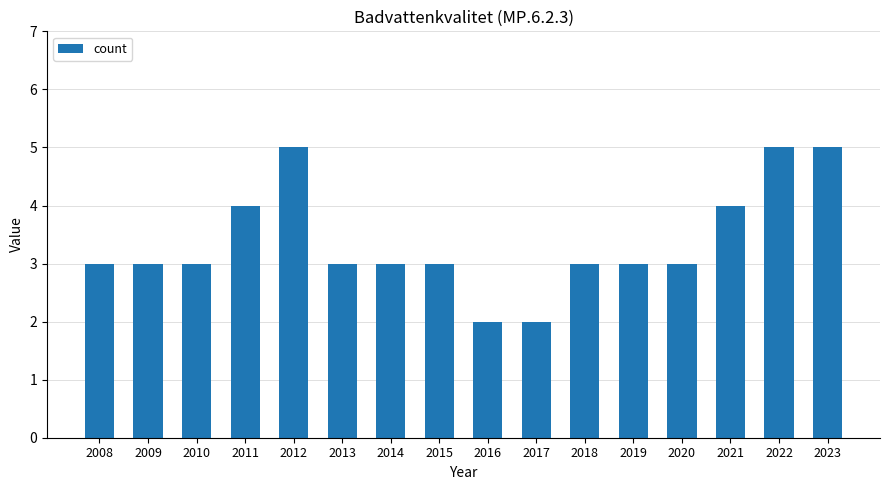

What is the value of the 3rd bar from the left?

3